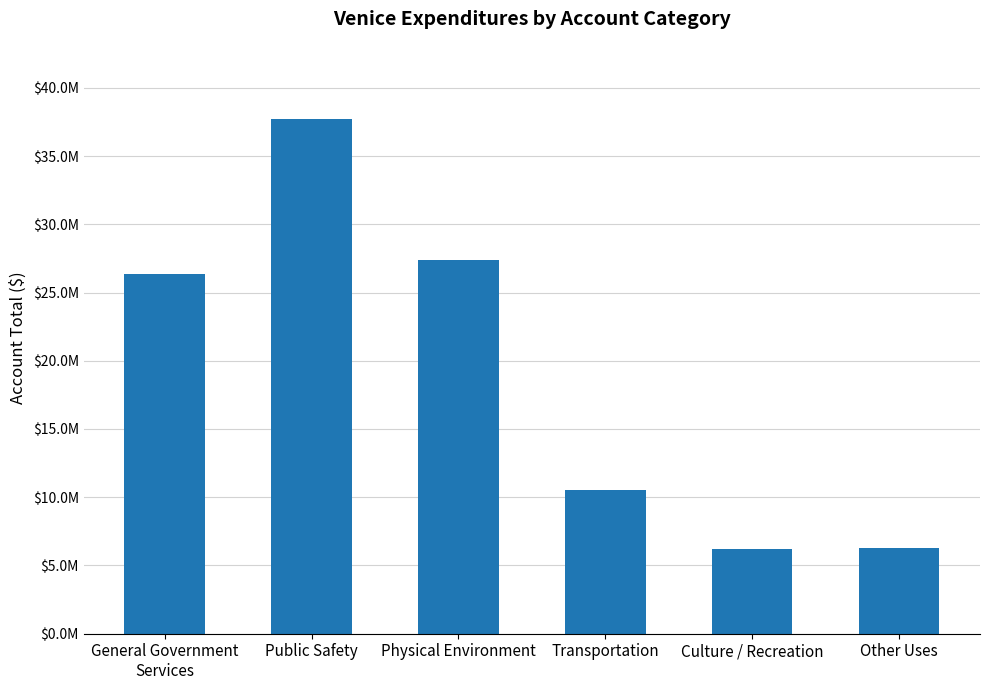

What is the difference between the maximum and minimum values?

31500627